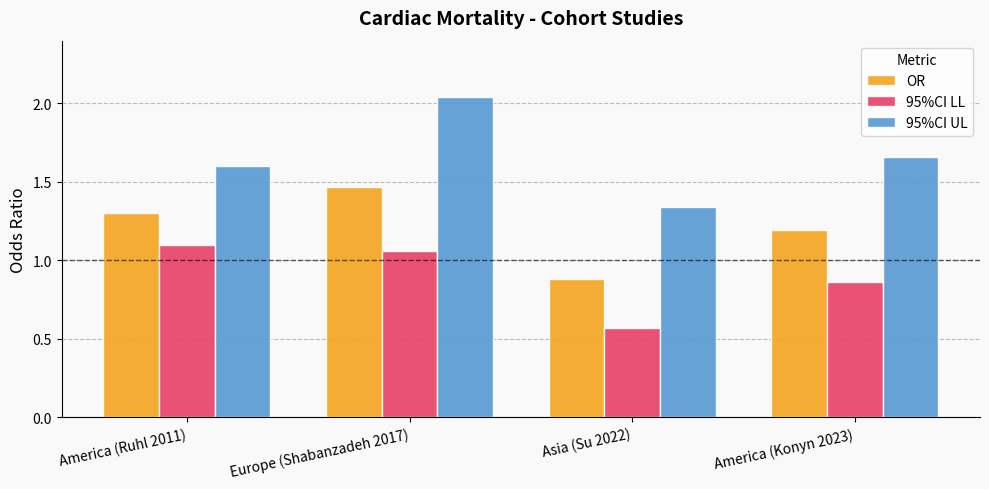

Is it true that OR equals 1.8 at America (Konyn 2023)?

False